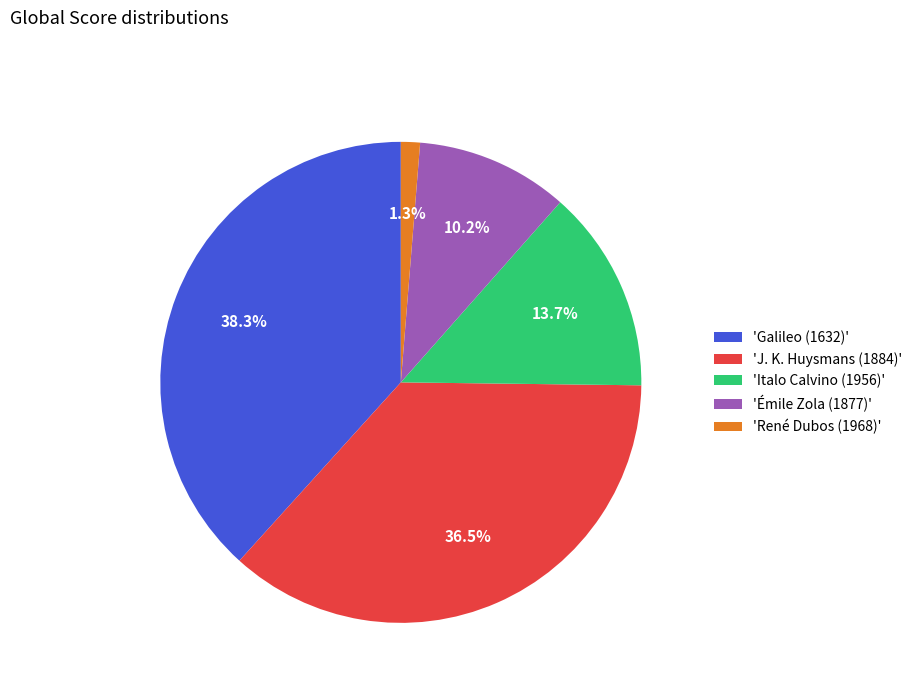

What is the total percentage of 'J. K. Huysmans (1884)' and 'Italo Calvino (1956)'?

50.2%